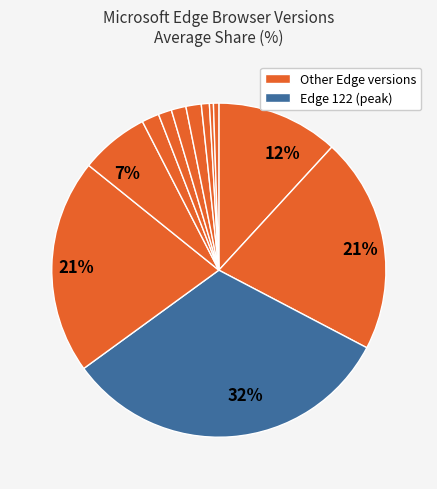

Count the number of slices in the pie.

12